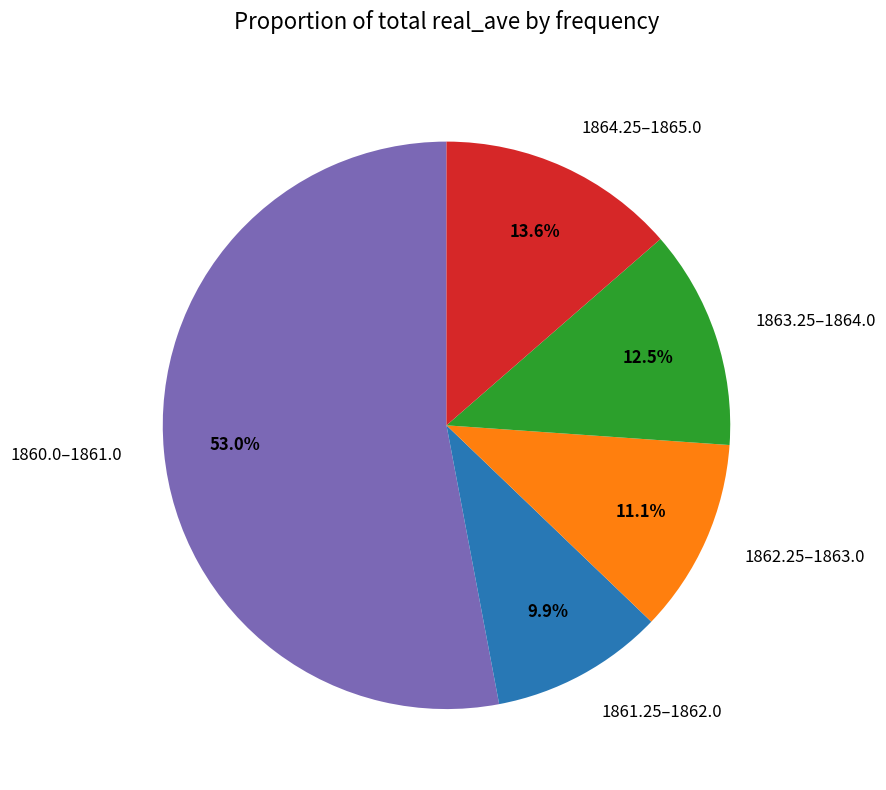

Approximately how many times larger is the value at 1860.0–1861.0 compared to 1862.25–1863.0?

4.8